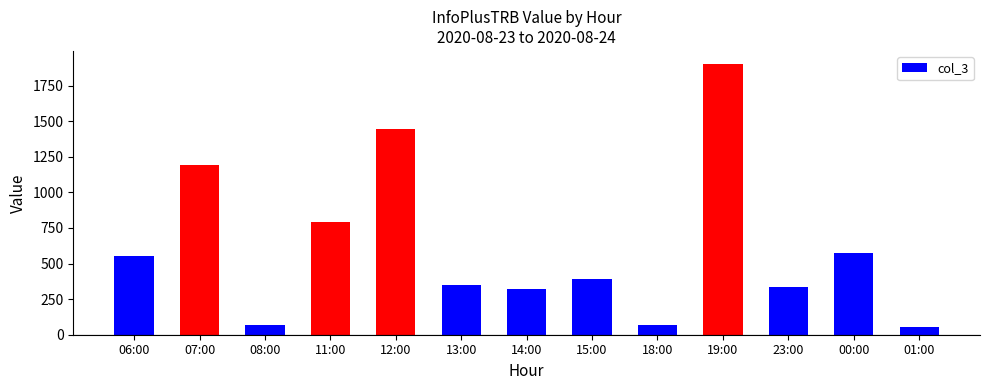

What is the ratio of the value at 18:00 to the value at 15:00?

0.2